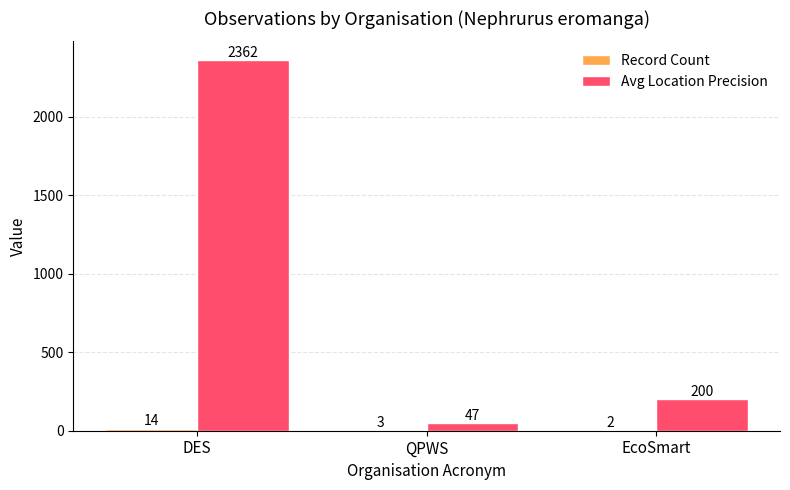

The value of Avg Location Precision at DES is 4055.1. True or false?

False